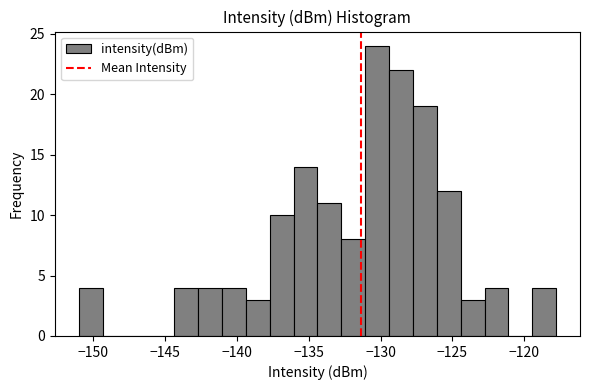

Read against the x-axis, roughly where is the centre of the tallest bar?

-130.0